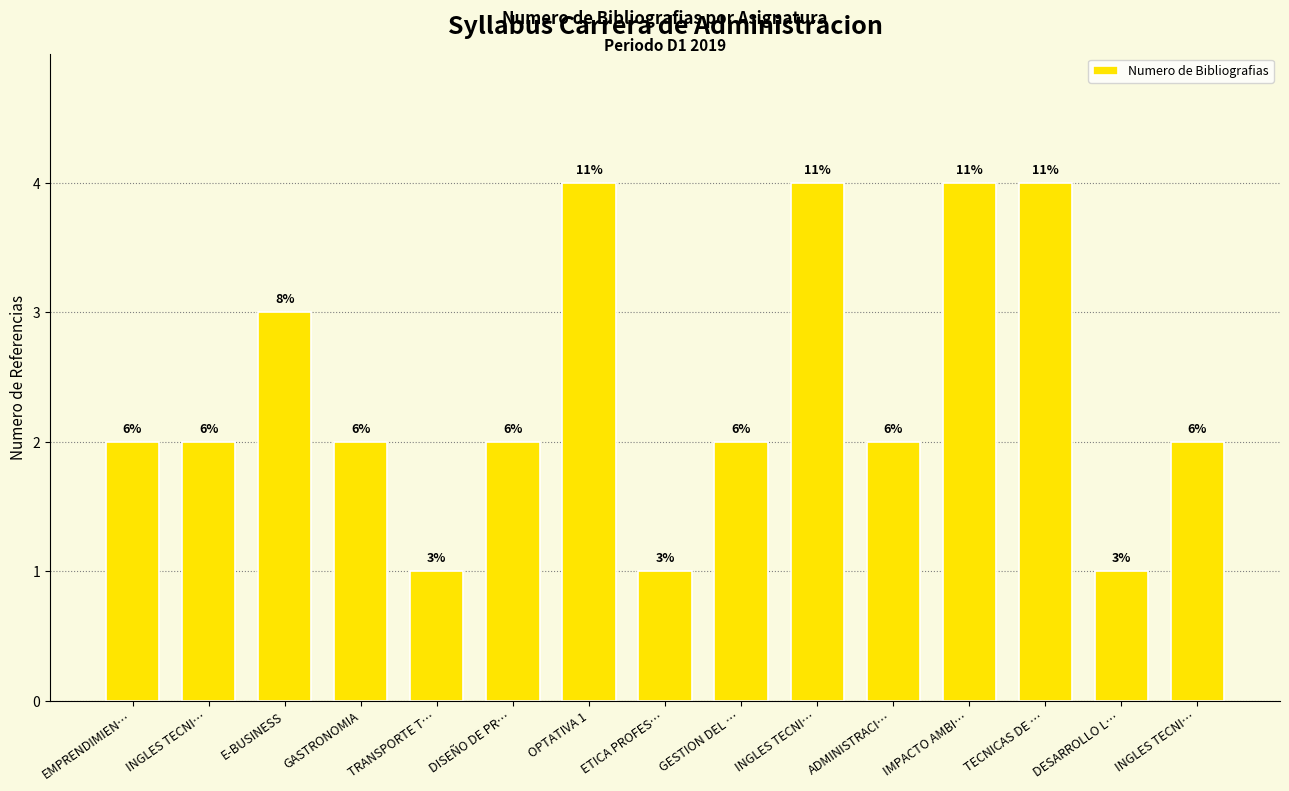

How many values exceed 2?

5